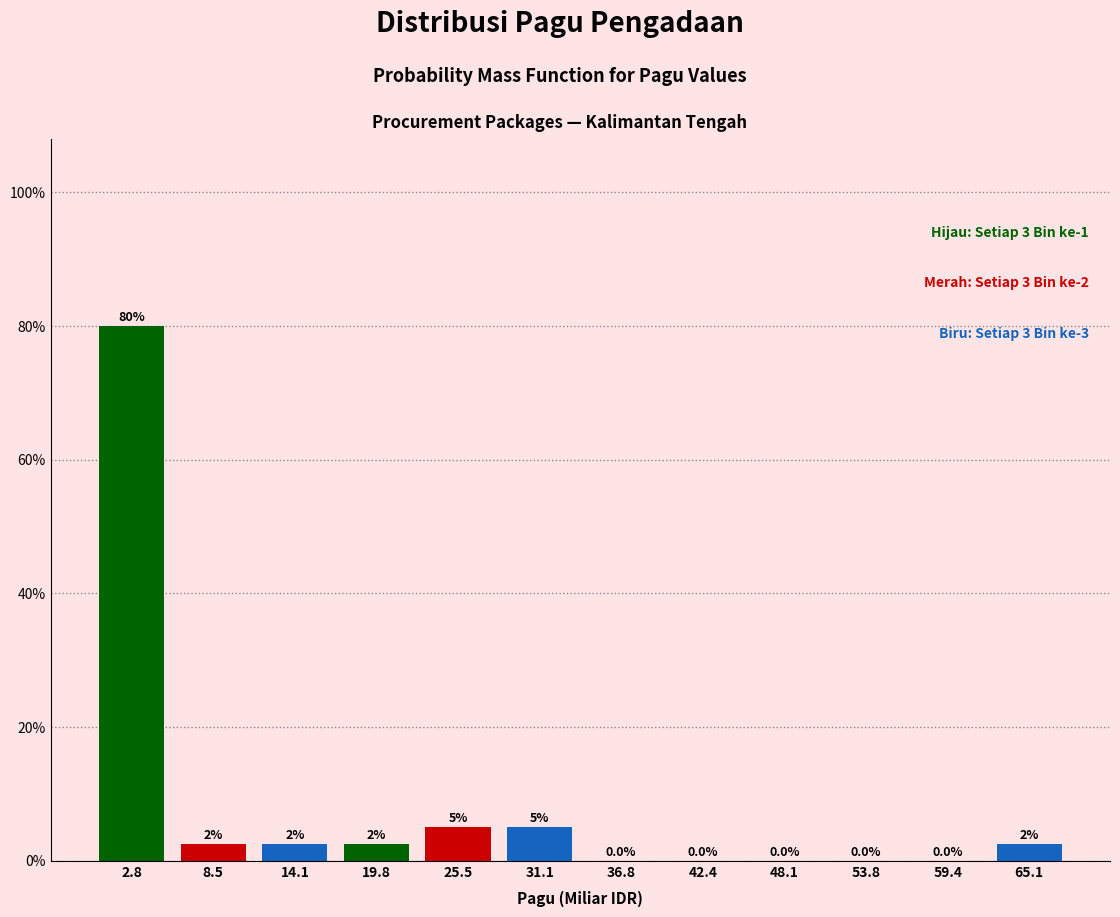

Over which range of the x-axis is the bar tallest?

0 to 6